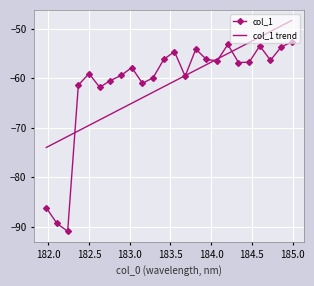

What is the average value of the col_1 series?

-61.2